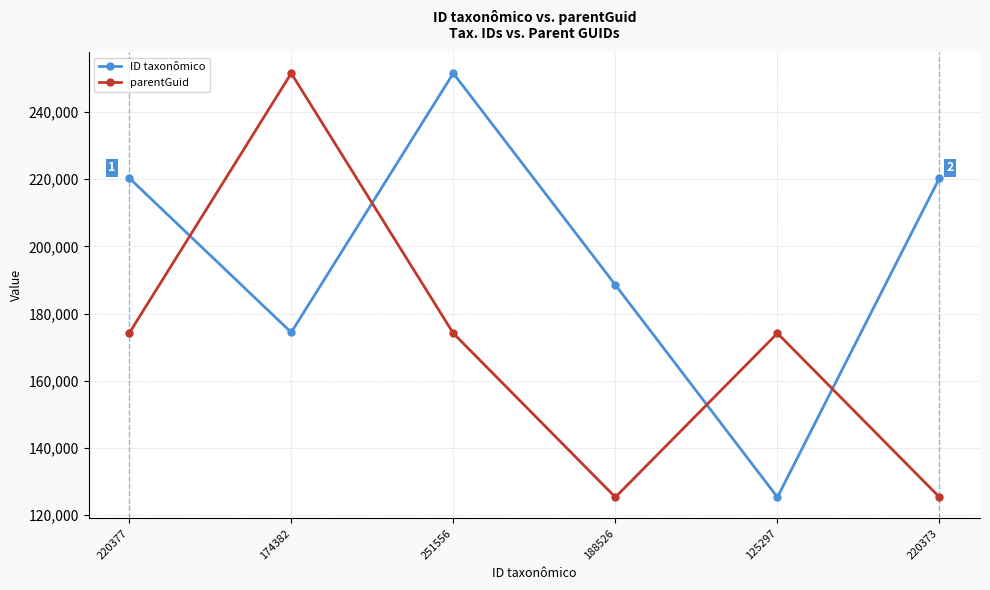

How many lines are shown in the chart?

2